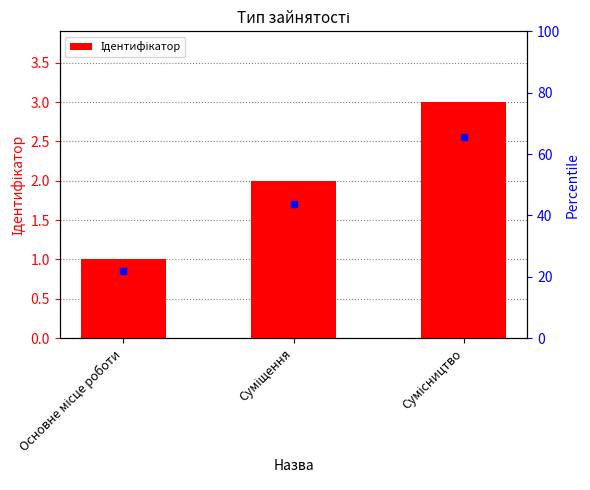

At which label does the data first exceed 2?

Сумісництво